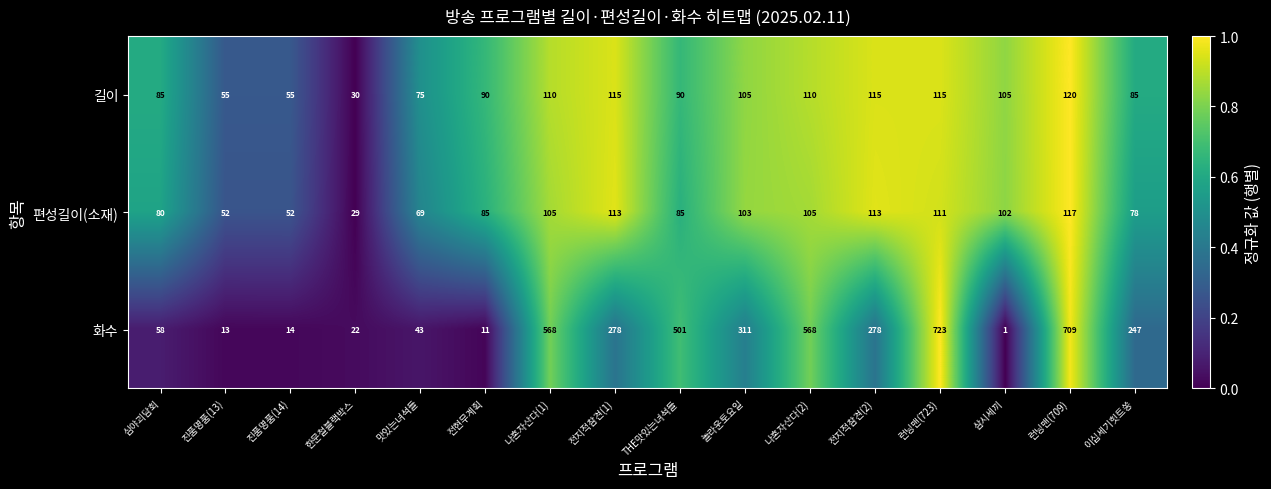

List the series in order of their peak value, lowest first.

편성길이(소재), 길이, 화수